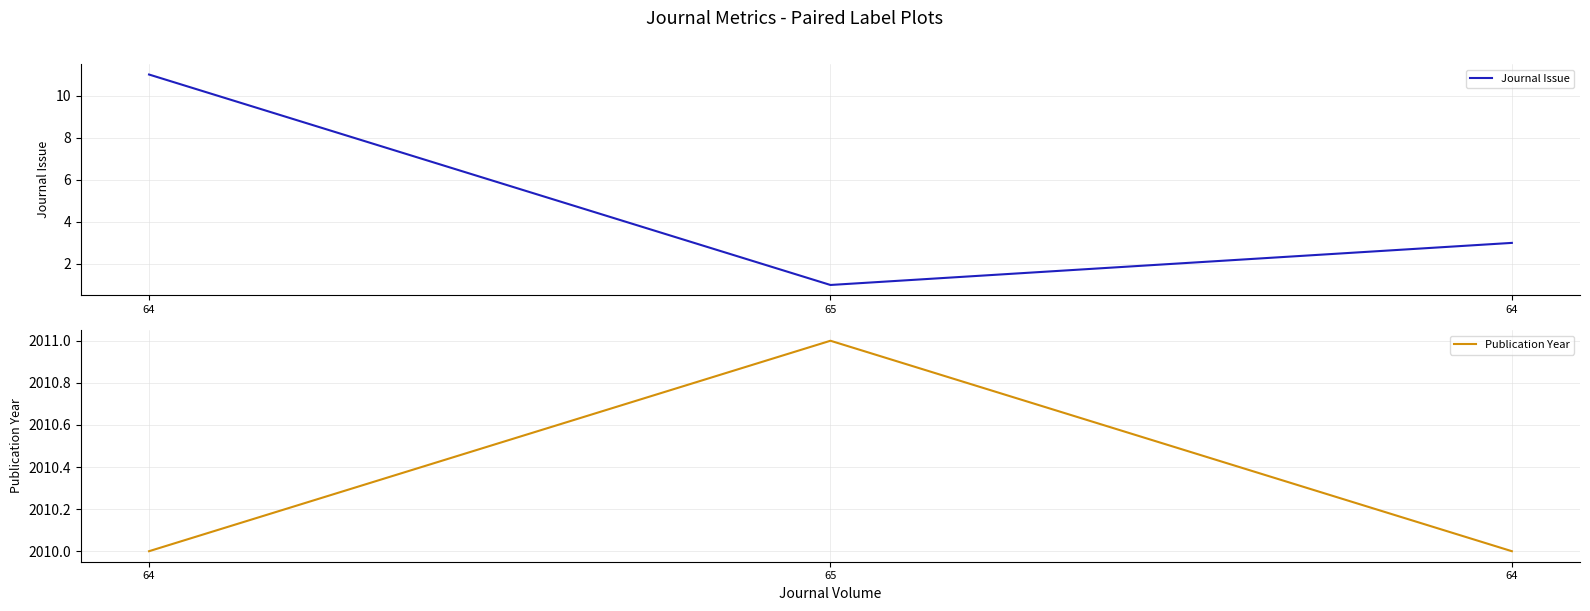

The value of Journal Issue at 64 is 3. True or false?

True